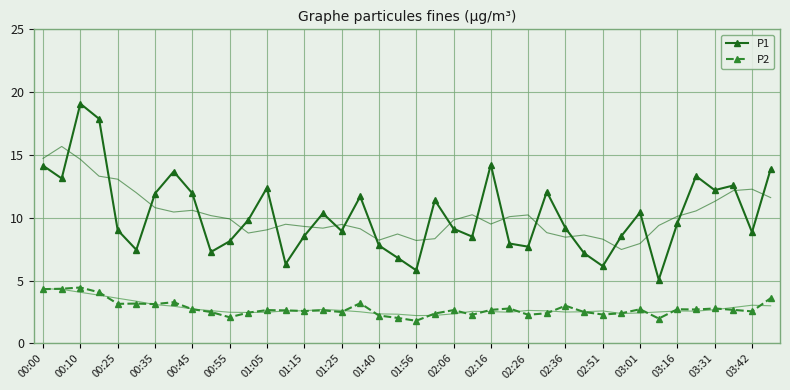

In P2, how many points are lower than both neighbors (excluding endpoints)?

12